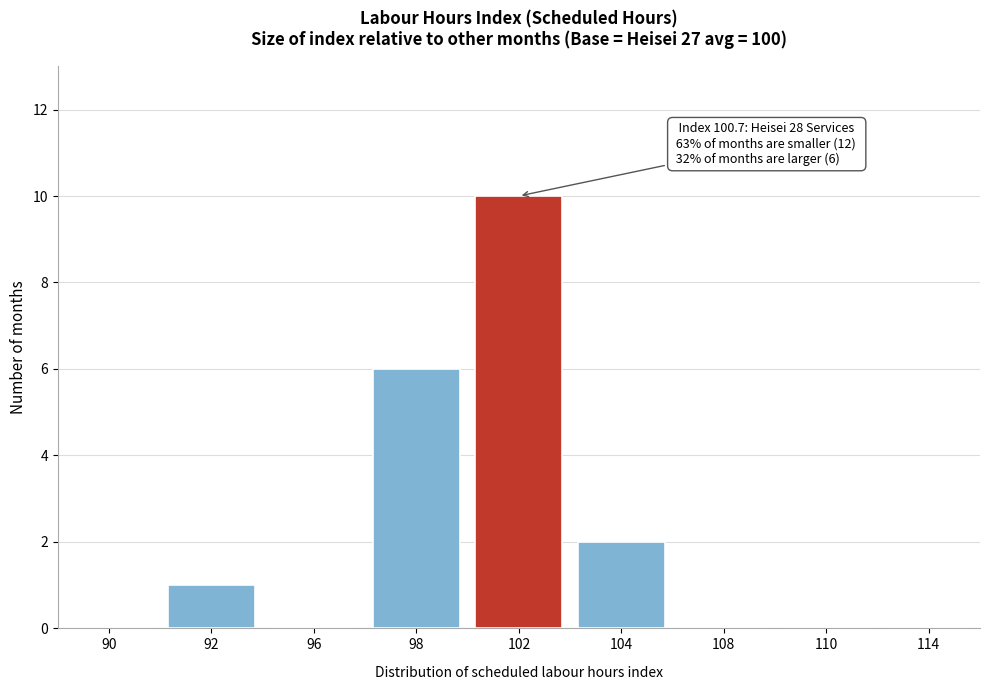

Reading left to right, extract all data points from this chart.

90=0	92=1	96=0	98=6	102=10	104=2	108=0	110=0	114=0